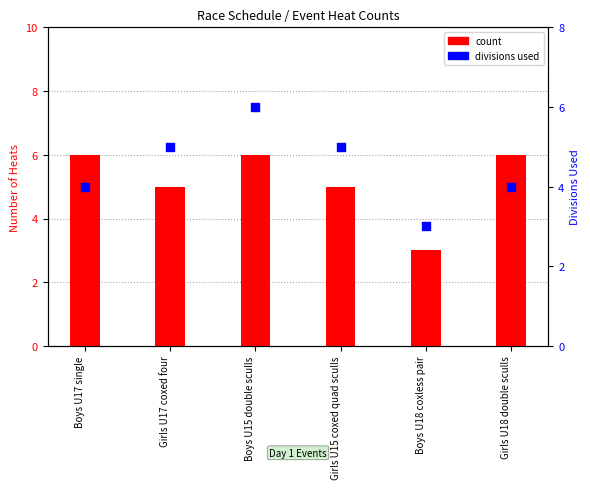

Which series reaches the maximum Y coordinate?

count